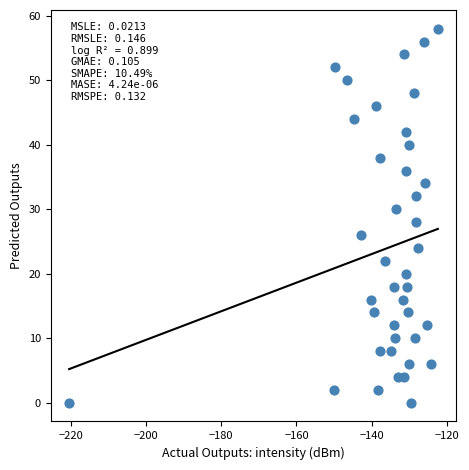

What is the range of Y values (max minus min)?

58